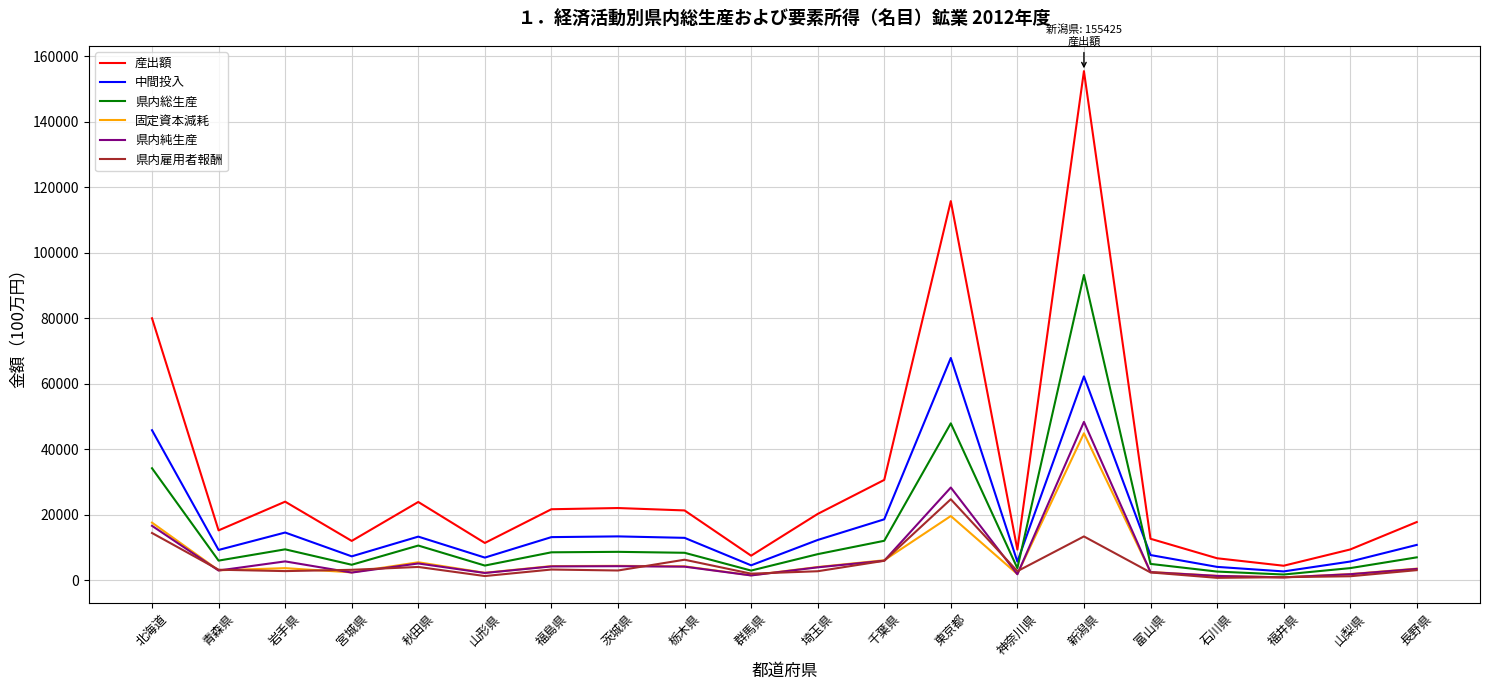

What is the maximum value shown in the chart?

155425